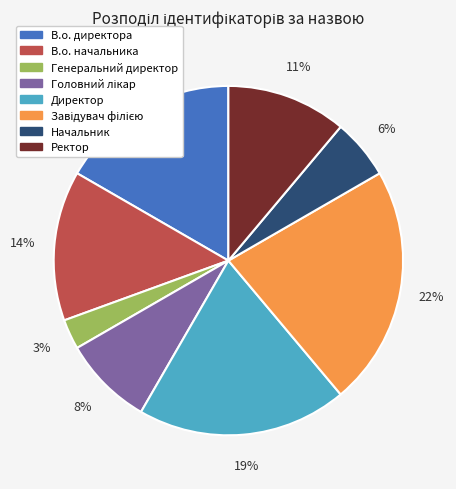

The В.о. директора slice represents 17% of the pie. True or false?

True